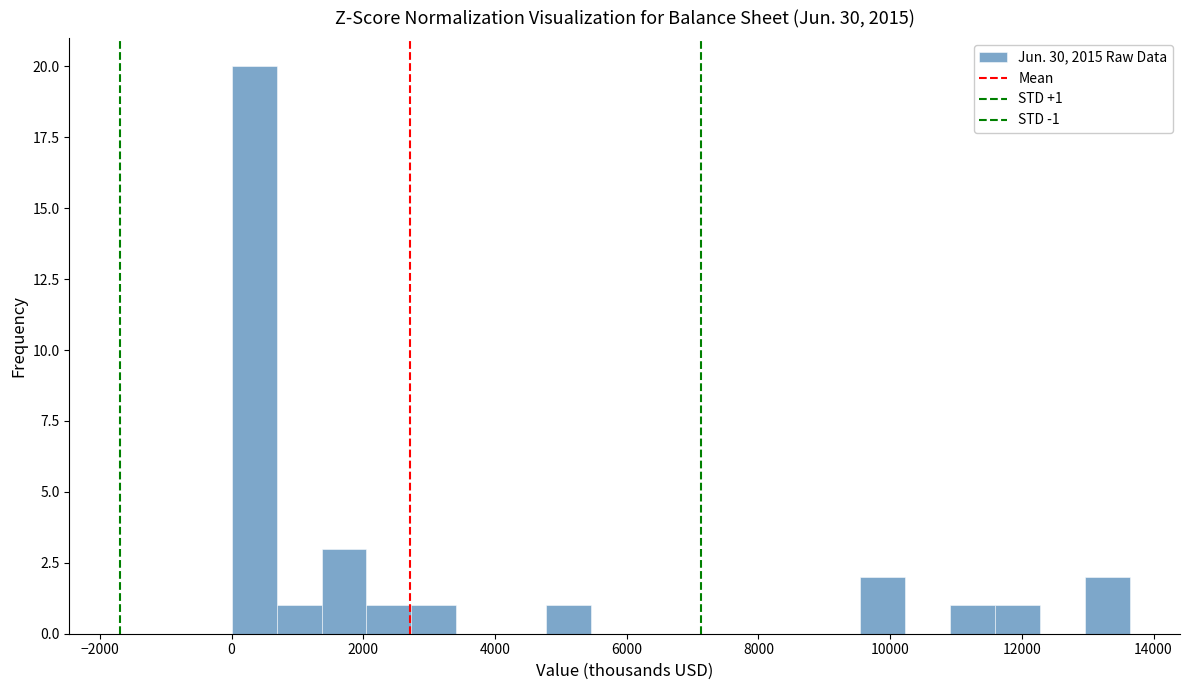

Read against the x-axis, roughly where is the centre of the tallest bar?

400